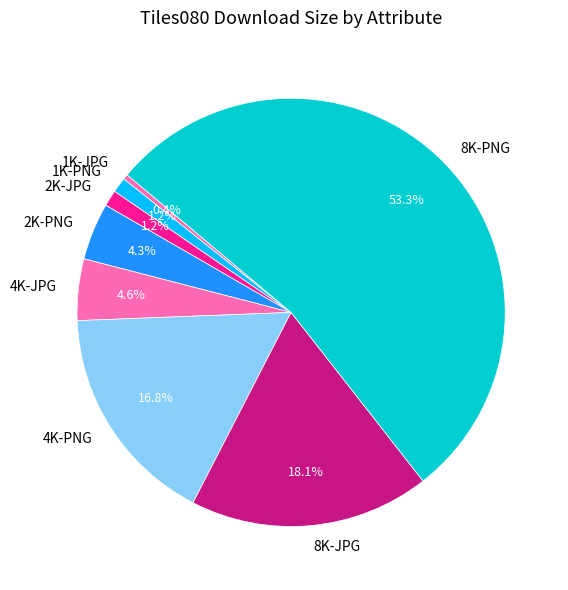

How many slices are in this pie chart?

8